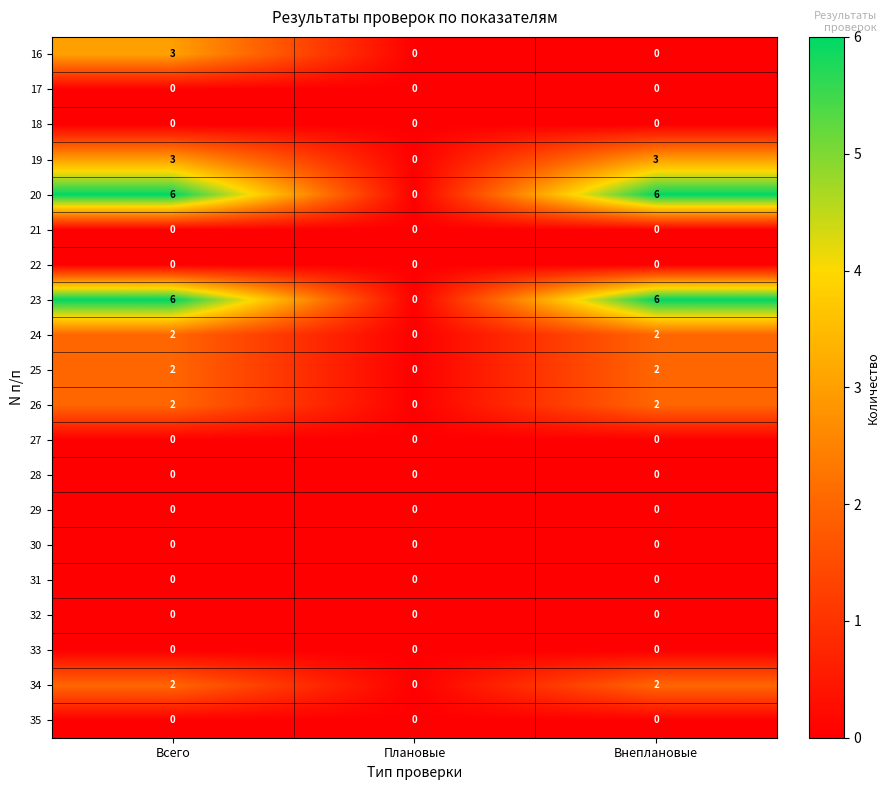

What is the total value across all series at Внеплановые?

23